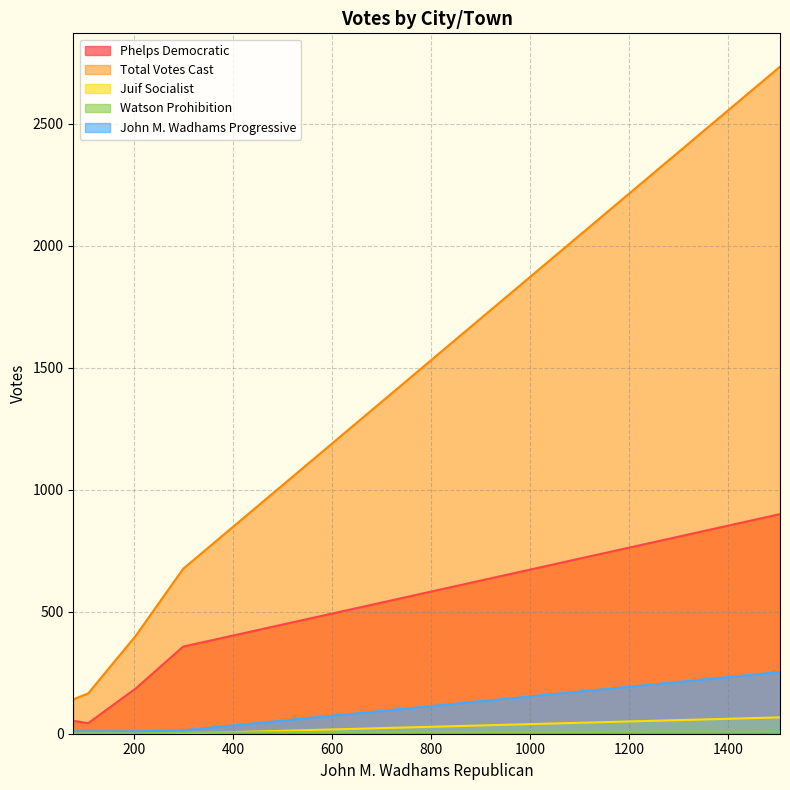

True or false: Total Votes Cast and John M. Wadhams Progressive intersect in this chart.

False